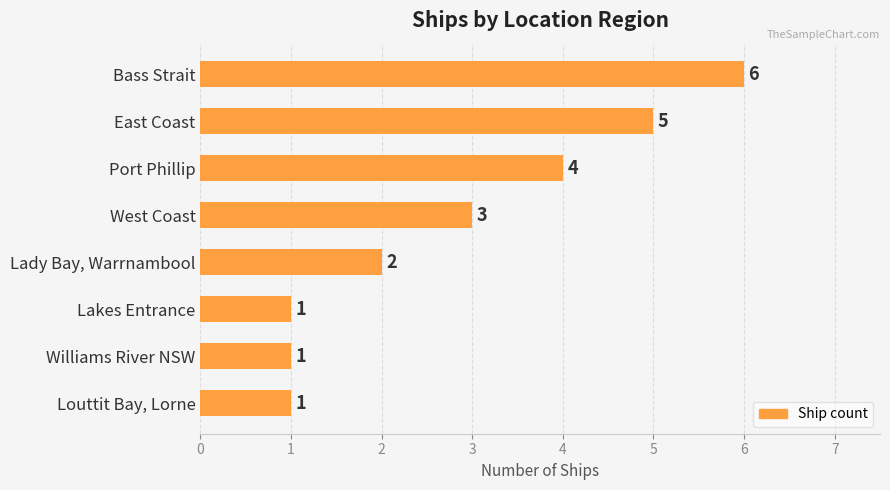

Reading top to bottom, list all the values displayed in this chart.

Bass Strait=6	East Coast=5	Port Phillip=4	West Coast=3	Lady Bay, Warrnambool=2	Lakes Entrance=1	Williams River NSW=1	Louttit Bay, Lorne=1